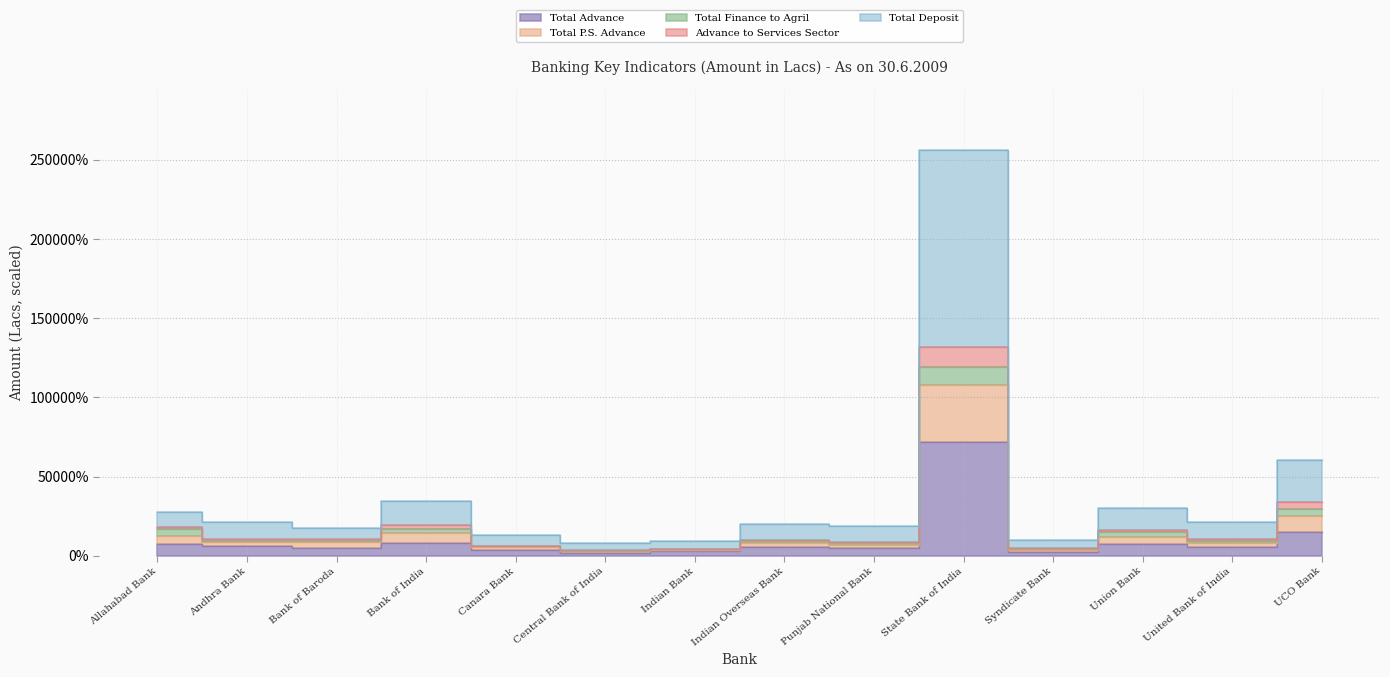

Where is the first local minimum for Advance to Services Sector?

Bank of Baroda